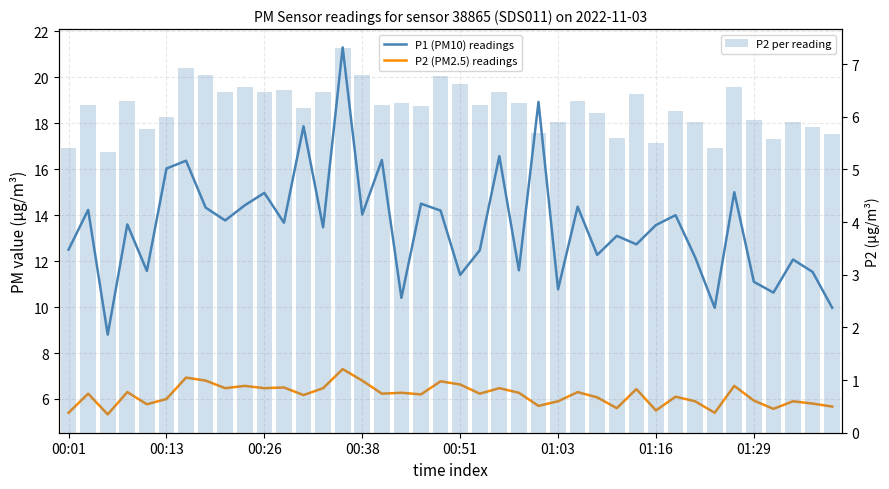

Between 9 and 30, which is larger?

9